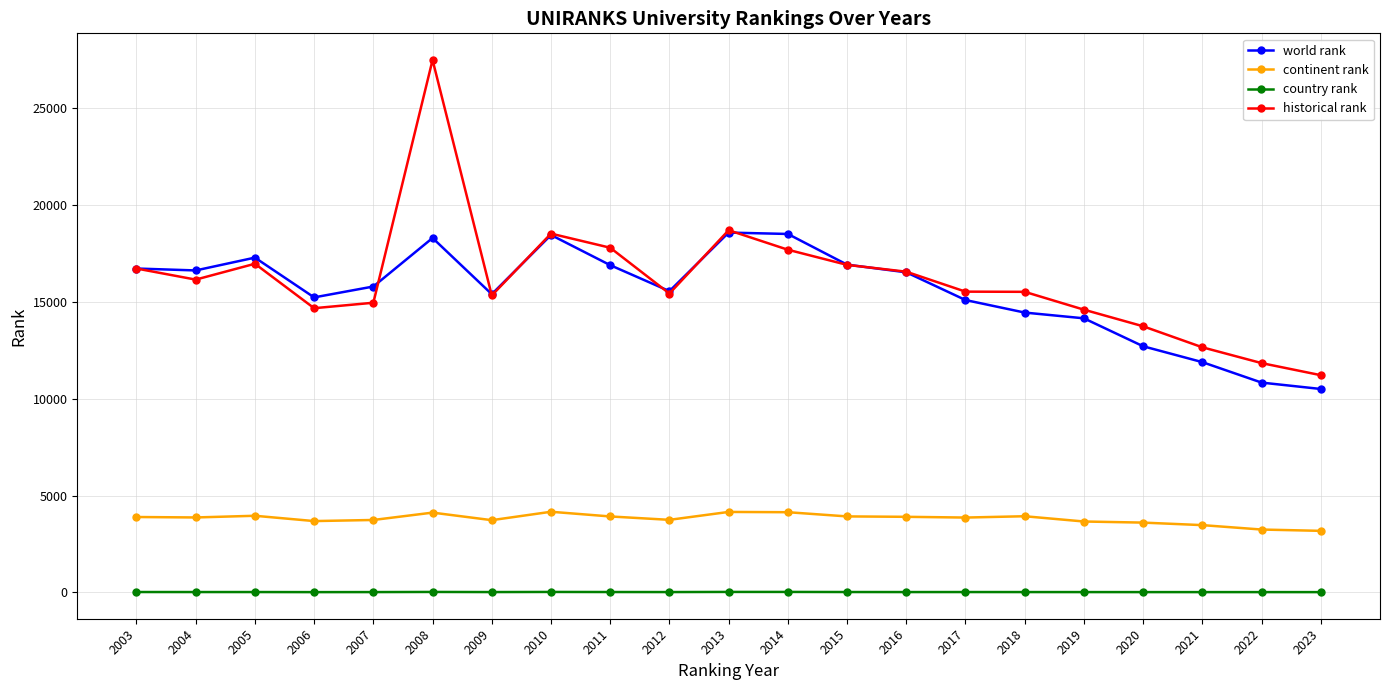

What is the sum of all country rank values?

378.0